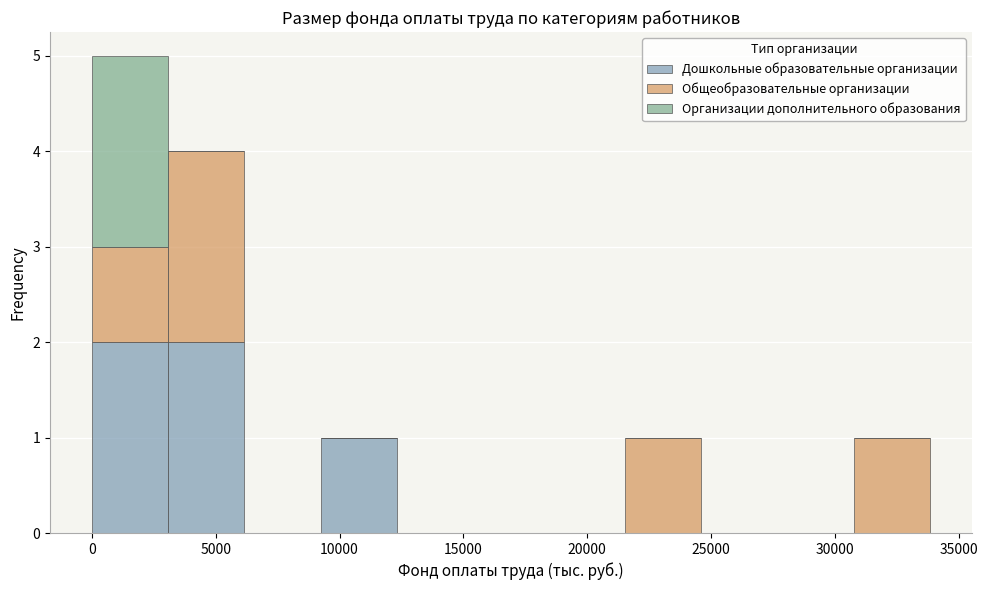

What is the total height of the stacked bar covering 21500 to 24500 on the x-axis? Neither the bar edges nor the heights are printed on the chart, so give them approximately, as read against the axes.

1